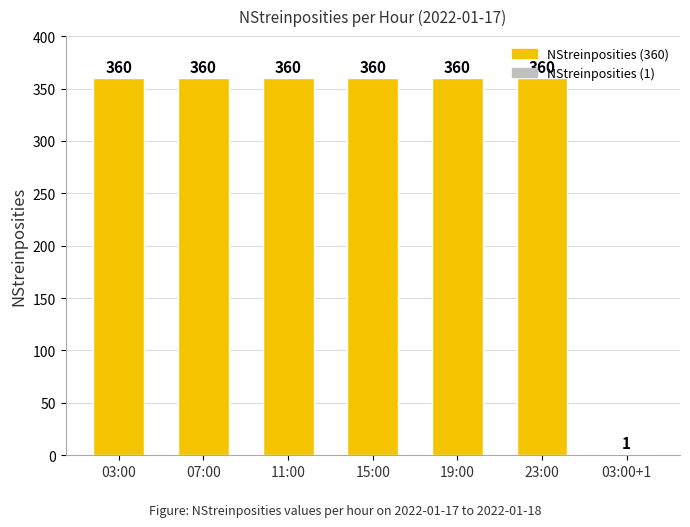

Does the chart contain stacked bars?

No